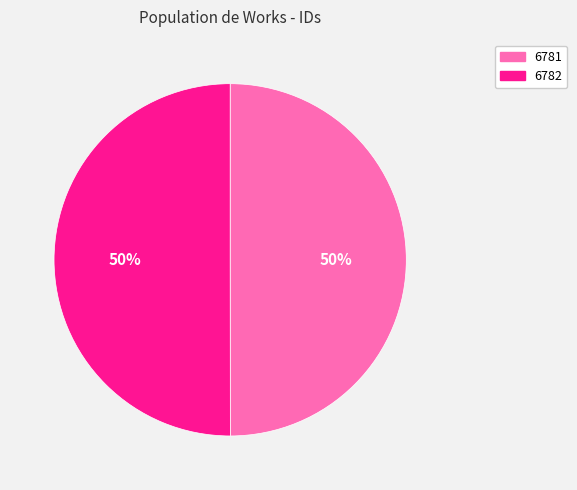

To the nearest percent, what is the combined percentage of 6781 and 6782?

100%